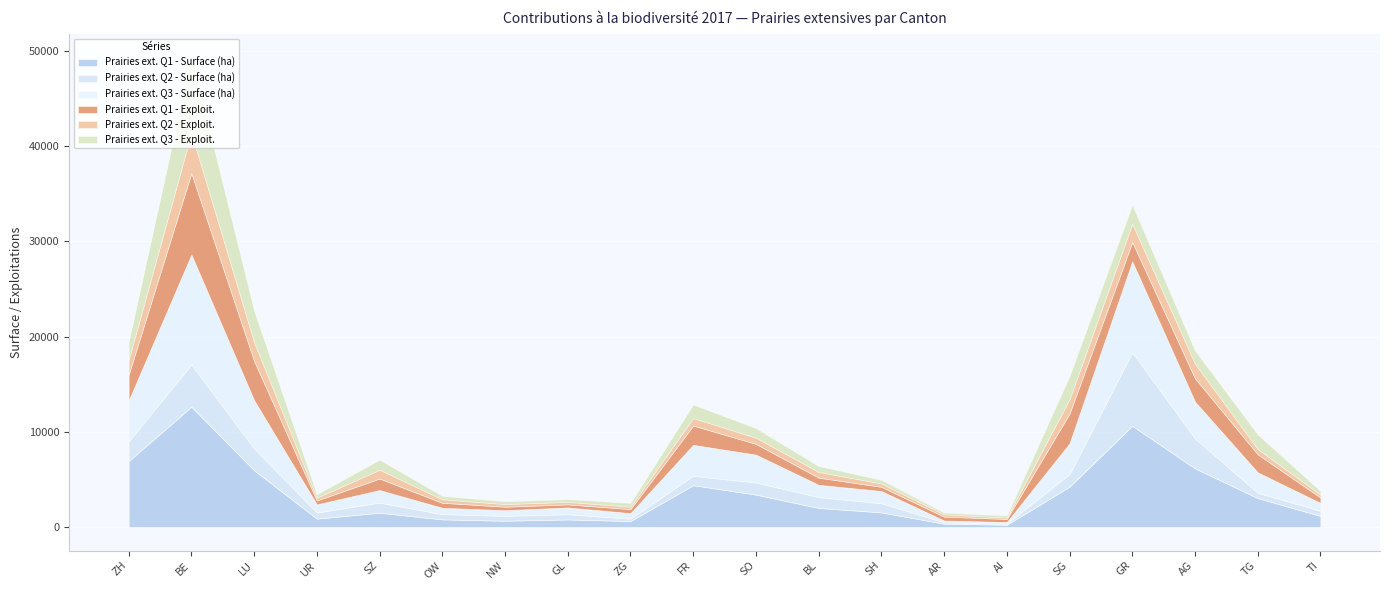

Is it true that Prairies ext. Q3 - Exploit. equals 394 at ZG?

True